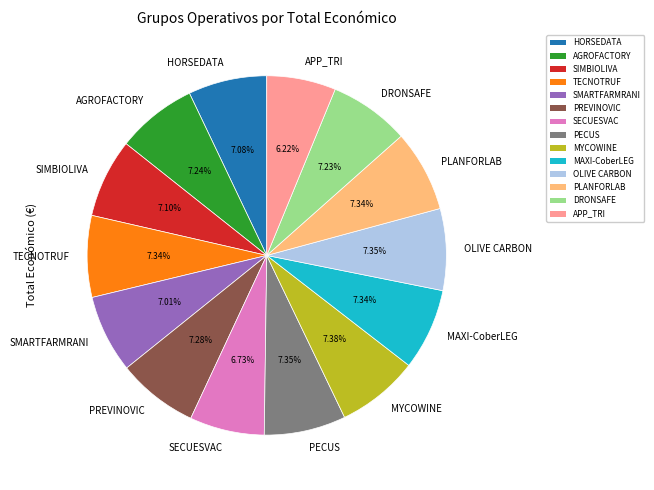

Does any single category account for the majority?

No